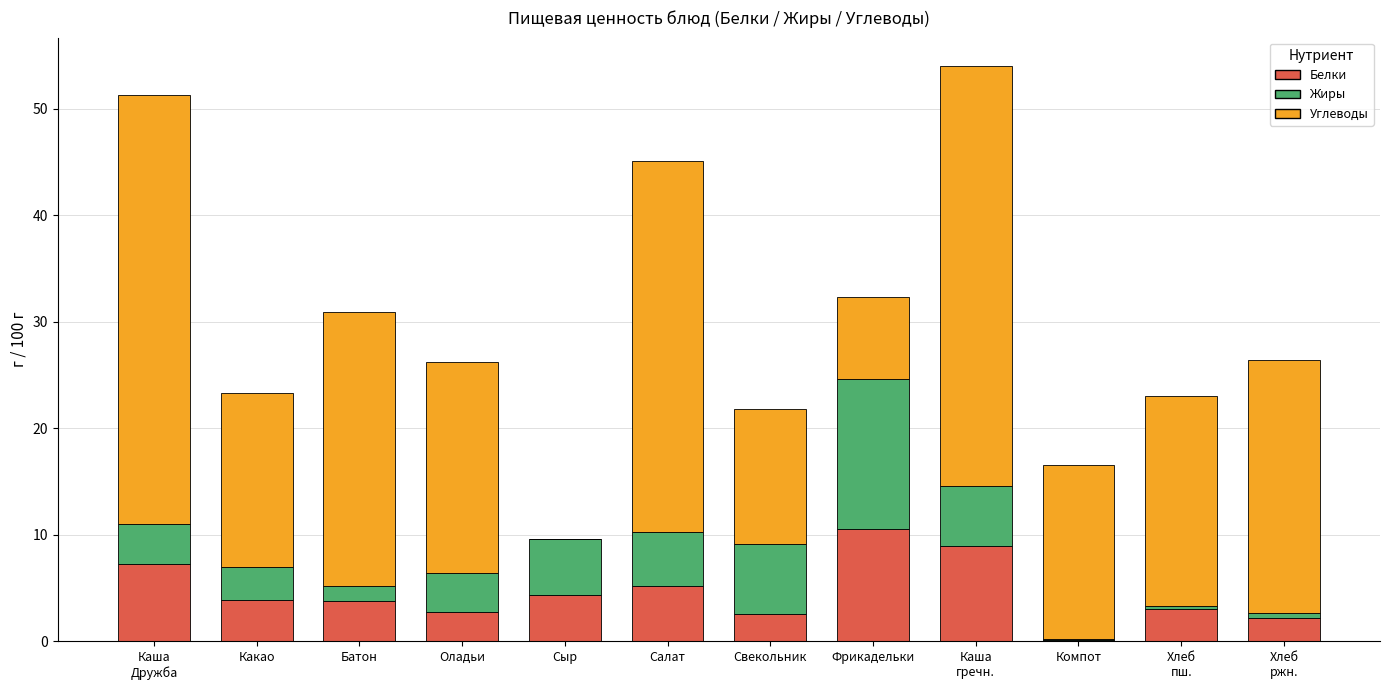

What is the total value across all series at Салат?

45.1